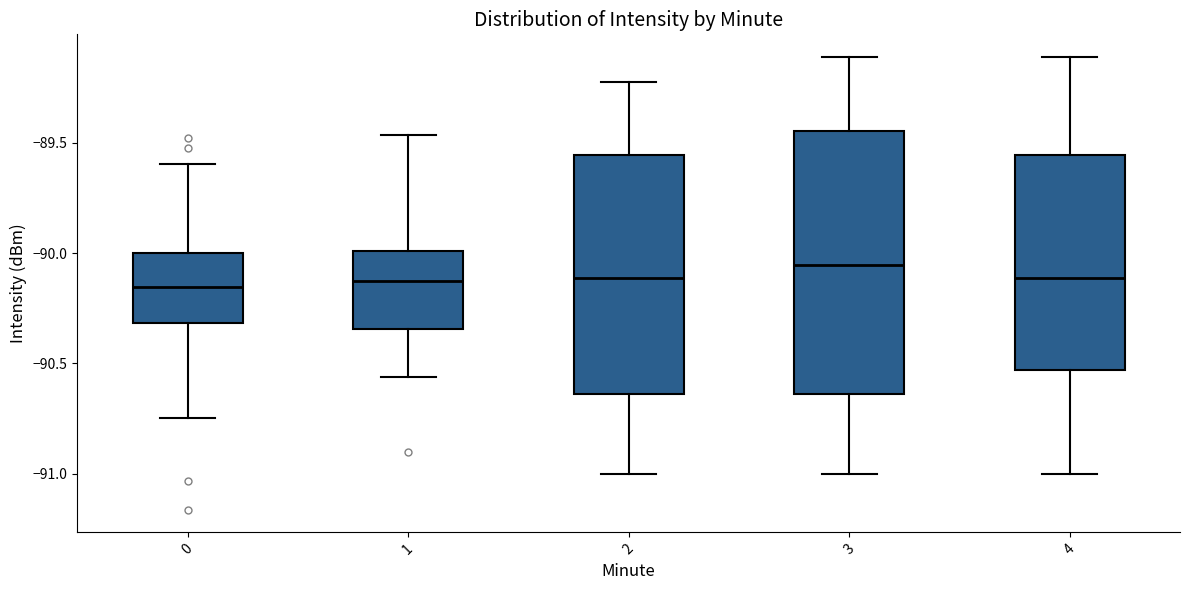

Reading left to right, transcribe this box plot: for each box, give where its median line is, the range the box spans, and where its two whiskers end, as read against the y-axis. The values are not printed on the chart, so give them approximately, as read against the axis.

0: median -90.15, box -90.30 to -90.00, whiskers -90.75 to -89.60
1: median -90.15, box -90.35 to -90.00, whiskers -90.55 to -89.45
2: median -90.10, box -90.65 to -89.55, whiskers -91.00 to -89.20
3: median -90.05, box -90.65 to -89.45, whiskers -91.00 to -89.10
4: median -90.10, box -90.55 to -89.55, whiskers -91.00 to -89.10